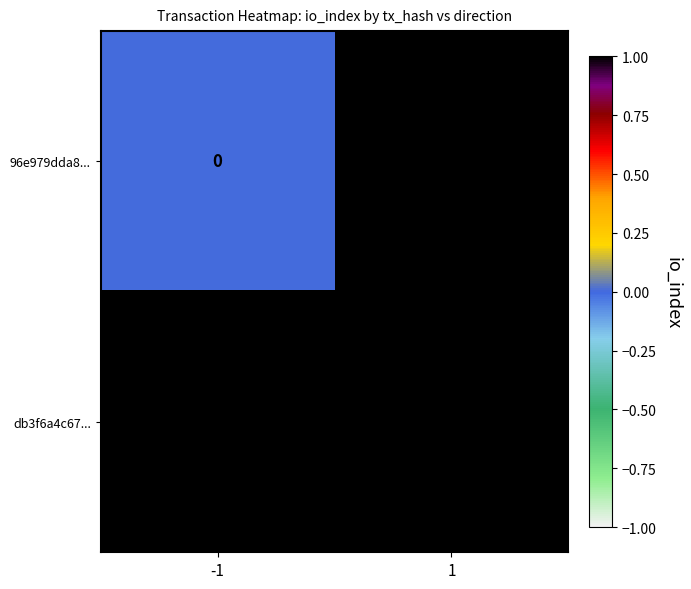

What is the spread (max minus min) of values at -1?

1